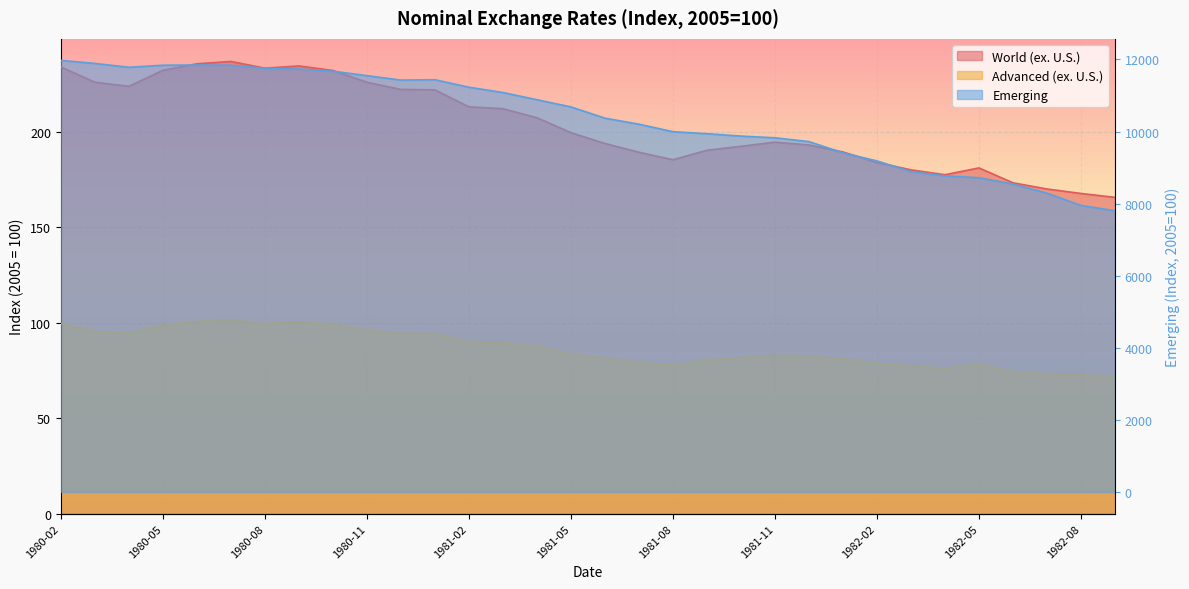

At which category is the sum across all series the highest?

1980-02